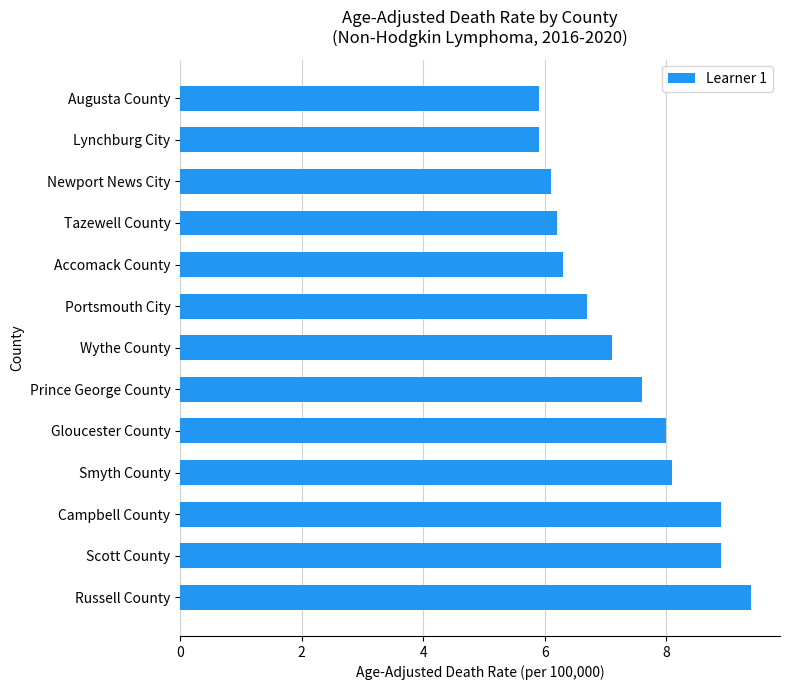

Reading bottom to top, what are all the values shown in this chart?

9.4	8.9	8.9	8.1	8.0	7.6	7.1	6.7	6.3	6.2	6.1	5.9	5.9